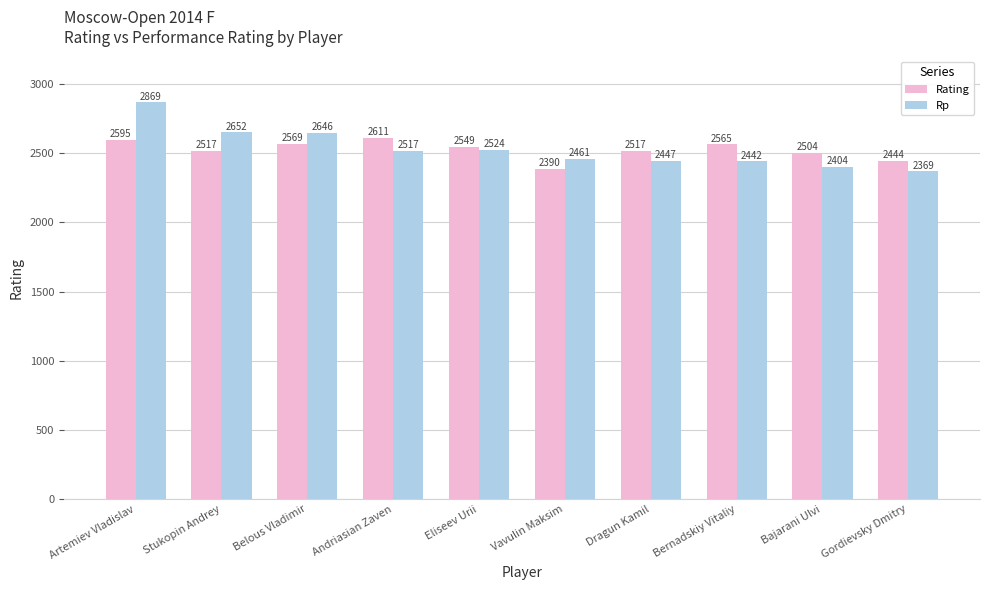

Read the Rating value at Bajarani Ulvi, to the nearest 5.

2505